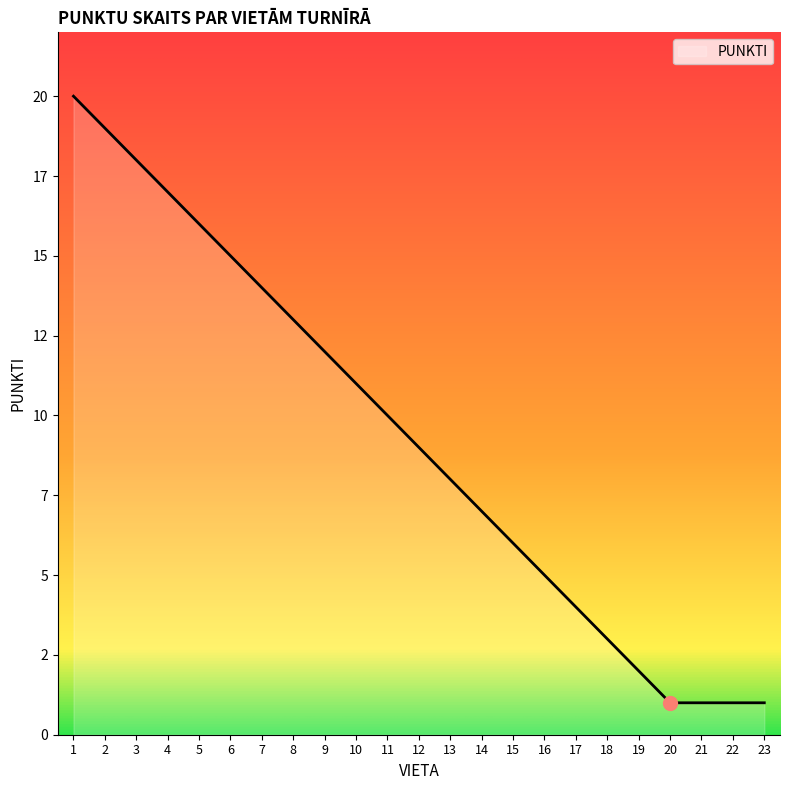

Is it true that the value at 7 is 21?

False